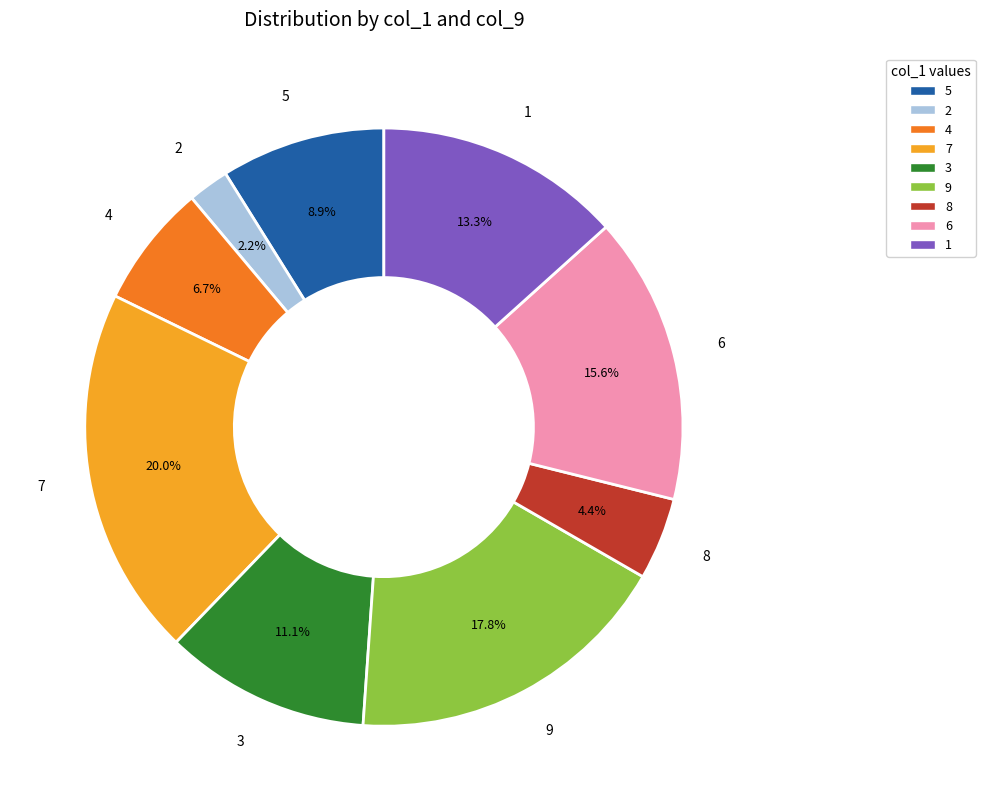

Which slice is the largest?

7